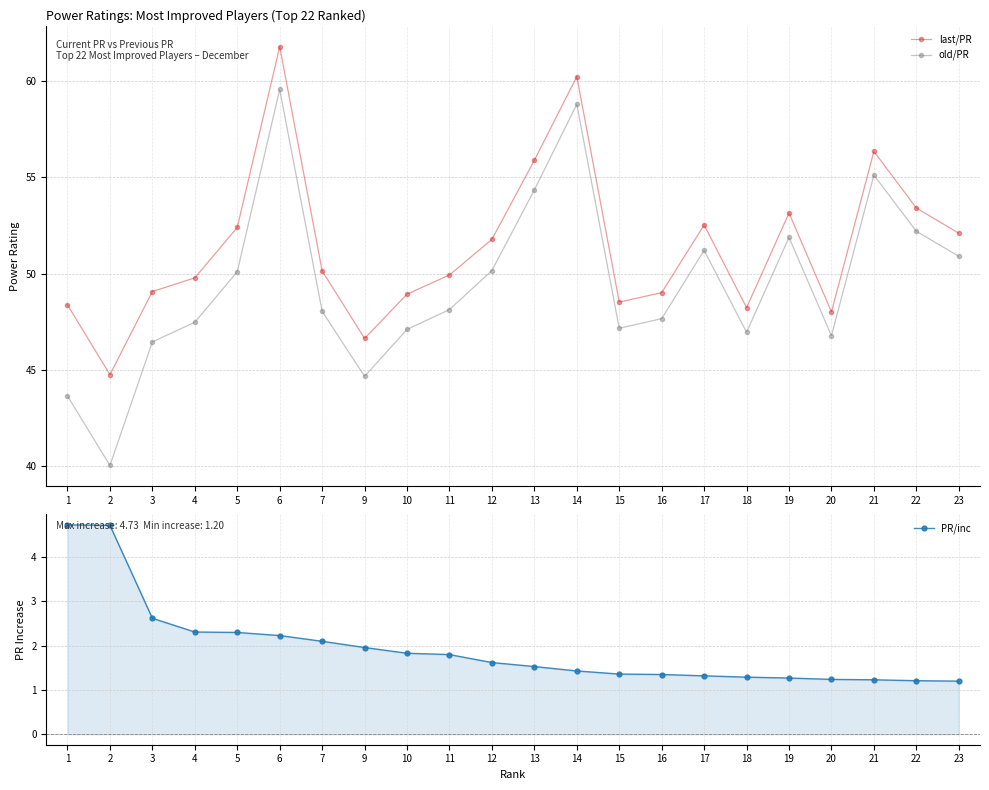

Which series has the largest total across all categories?

last/PR